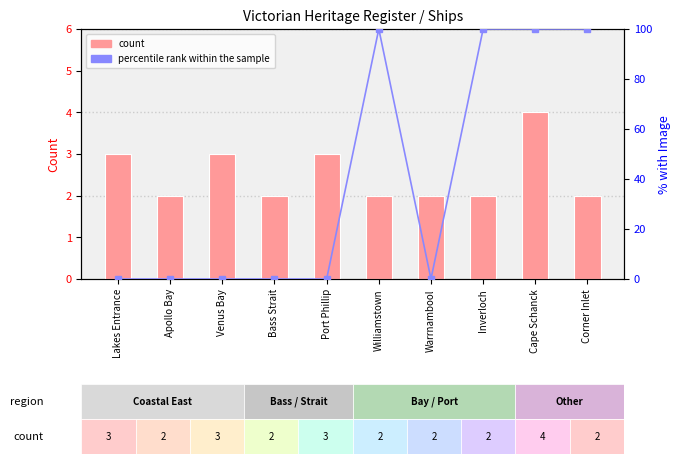

Are the bars grouped side by side (vs. stacked)?

Yes